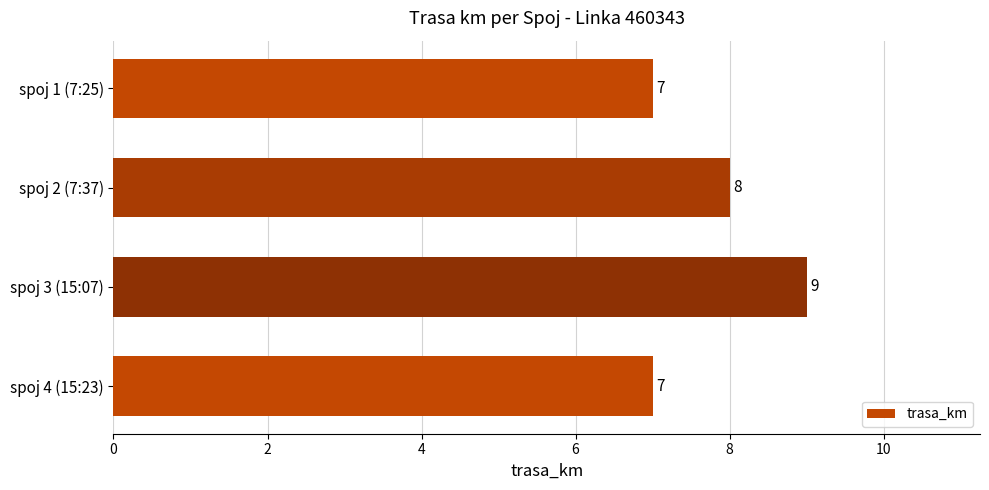

Count the values in the range 7 to 9.

4